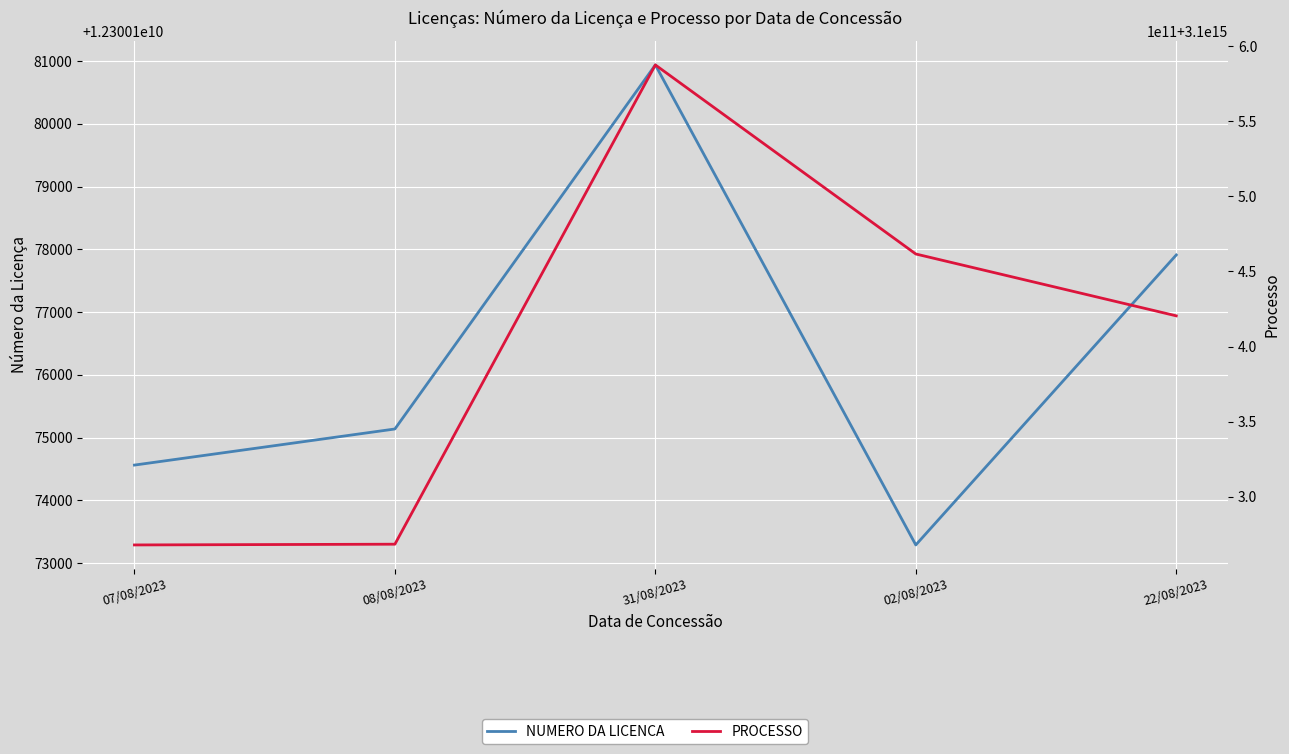

True or false: PROCESSO and NUMERO DA LICENCA cross at least once.

False